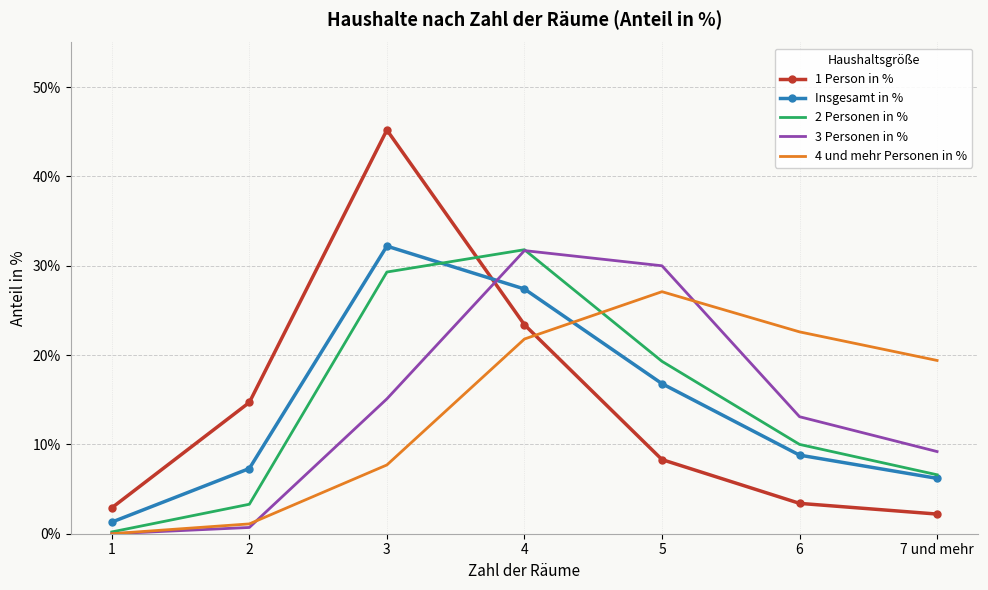

After their last crossing, which series has the higher values: Insgesamt in % or 4 und mehr Personen in %?

4 und mehr Personen in %